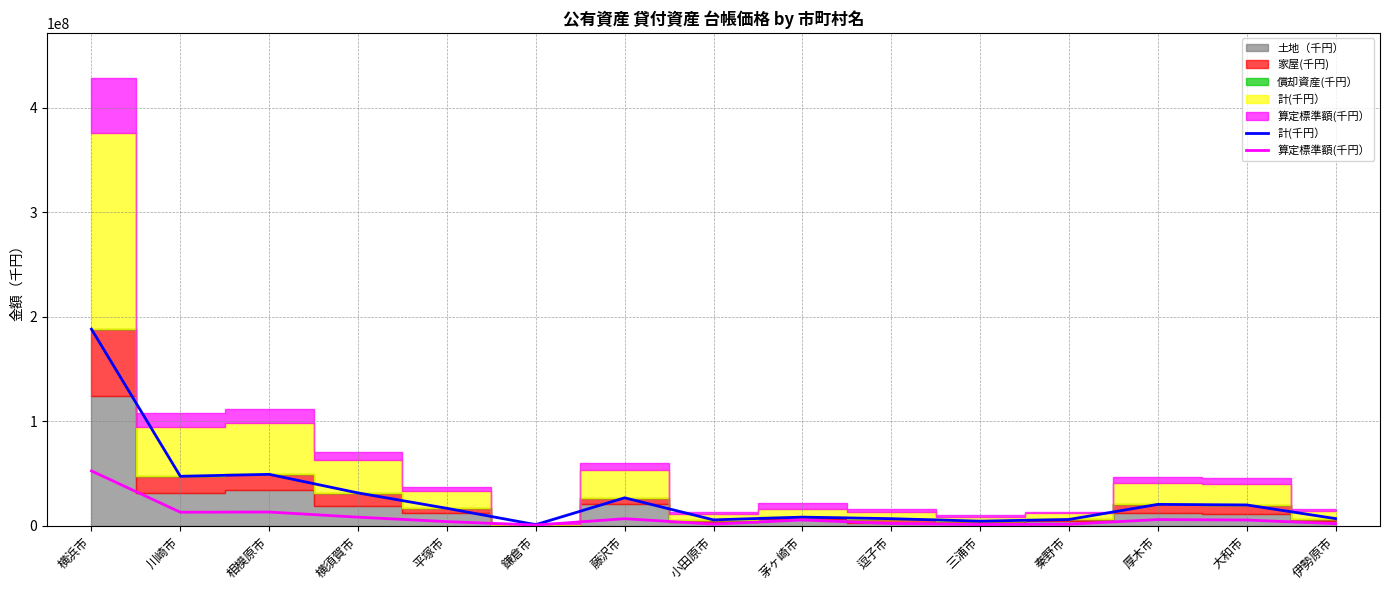

At which label does 計(千円）_line reach its peak?

横浜市